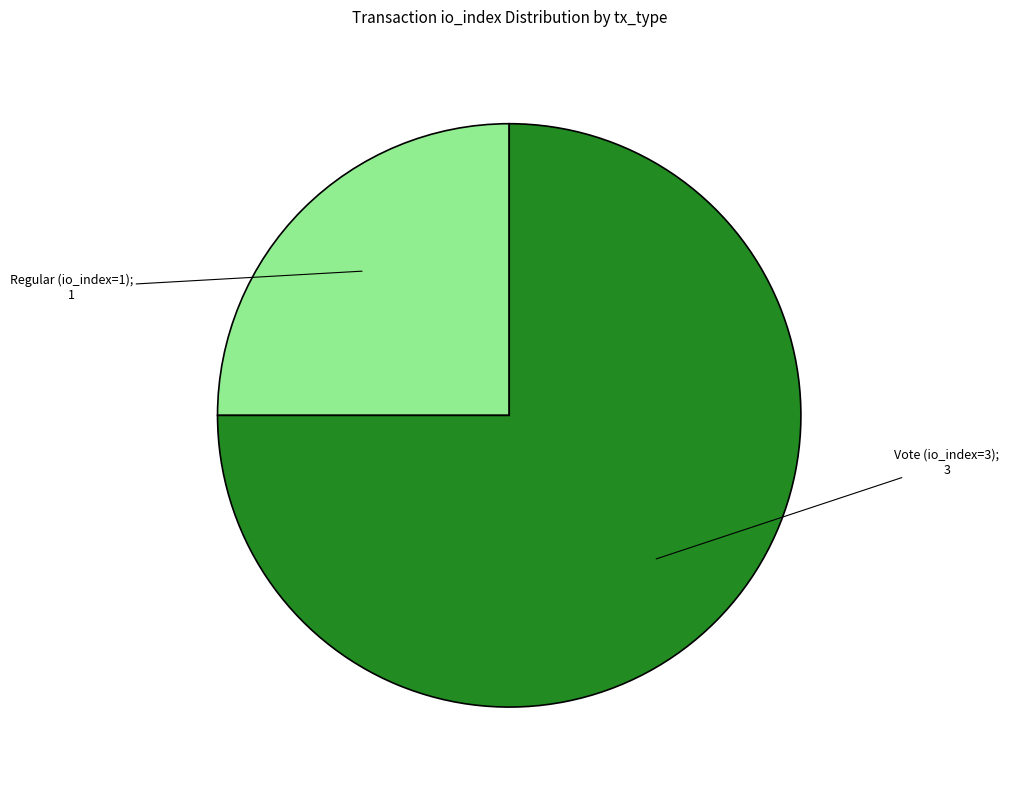

Is there a majority slice in this chart?

Yes